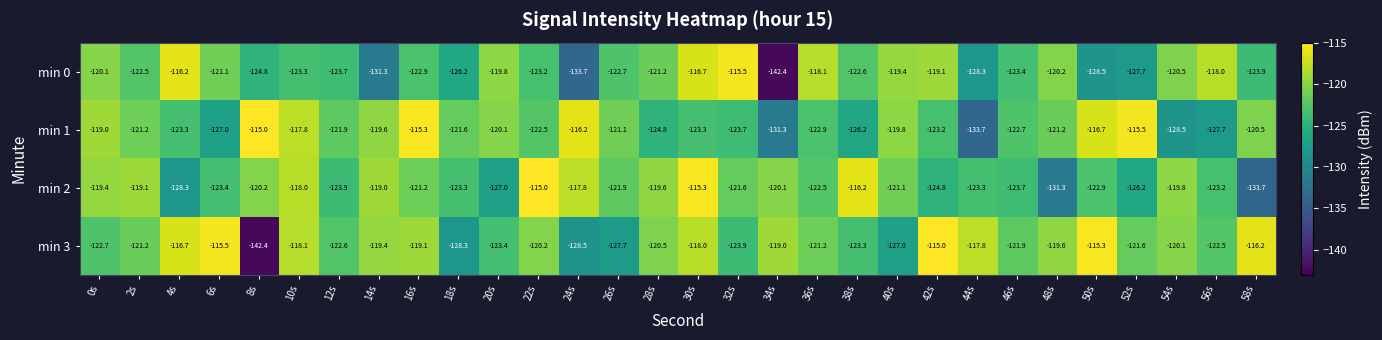

The min 0 series shows -116.7 at 30s. True or false?

True